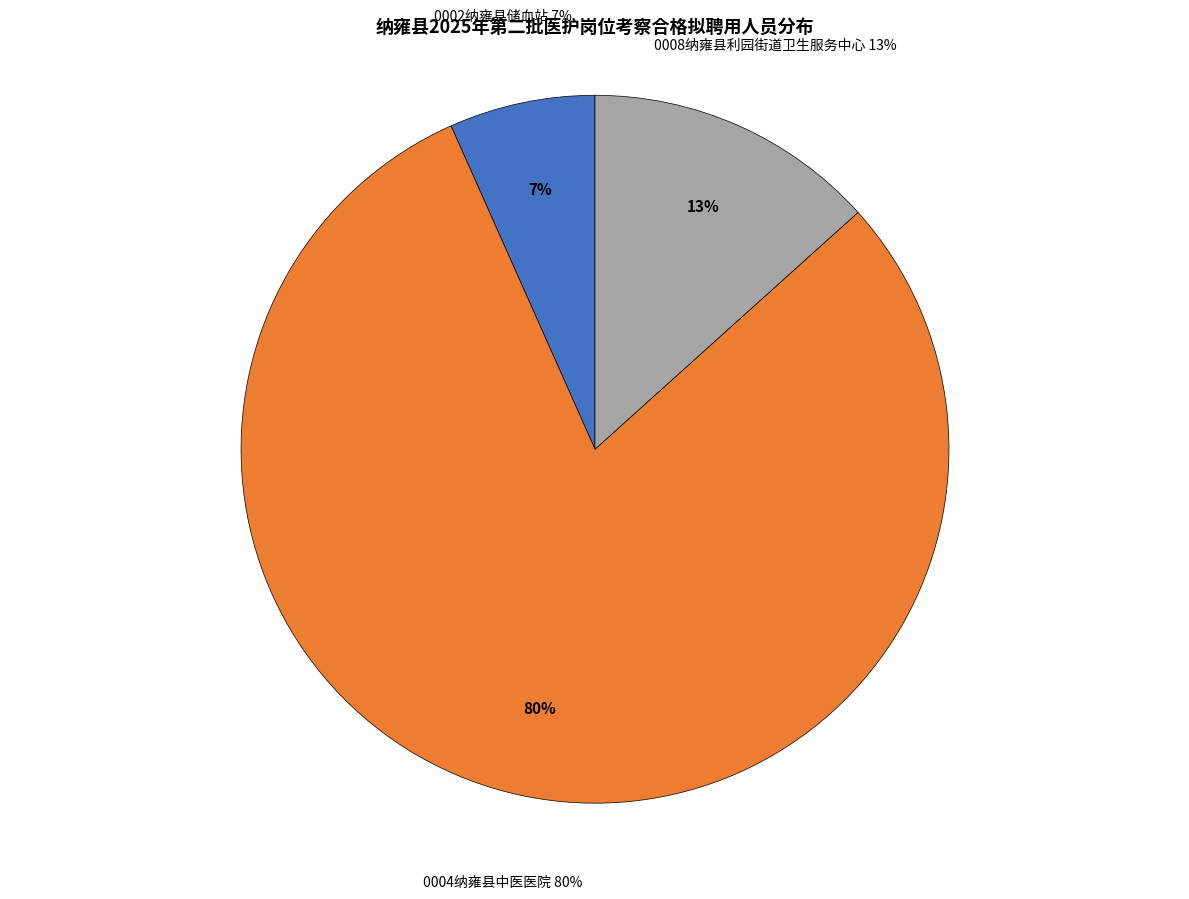

Is there a majority slice in this chart?

No